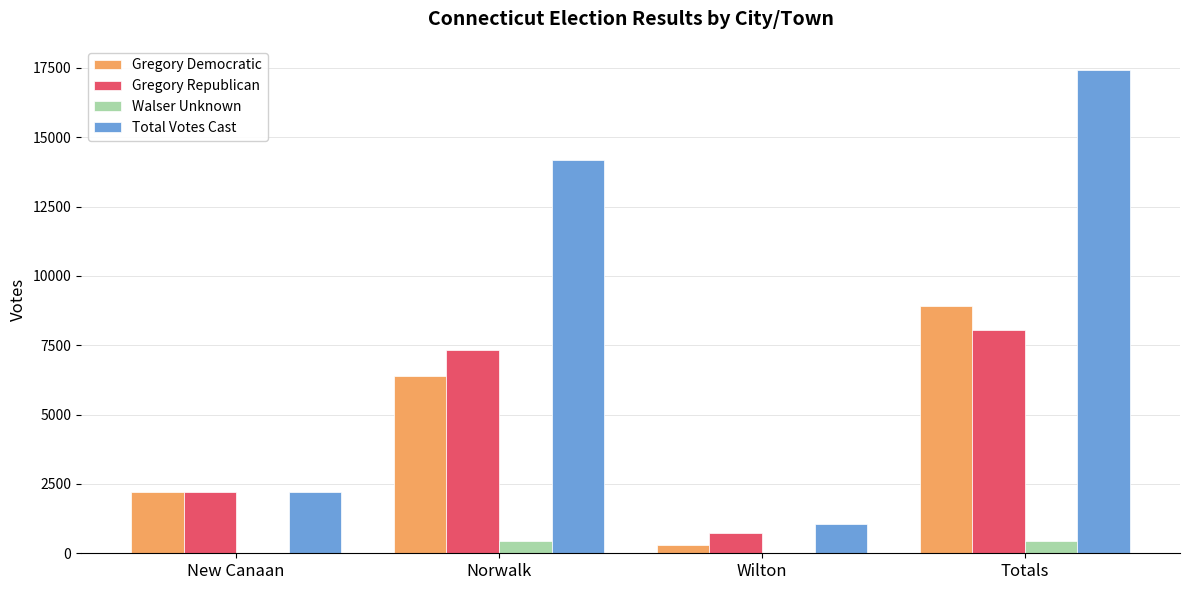

Reading right to left, transcribe all the data shown in this chart.

Gregory Democratic: 8919	311	6404	2204
Gregory Republican: 8051	733	7318	2204
Walser Unknown: 453	0	453	0
Total Votes Cast: 17423	1044	14175	2204